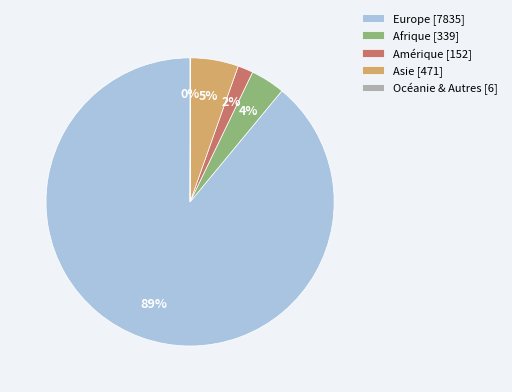

To the nearest percent, what portion does Europe represent?

89%